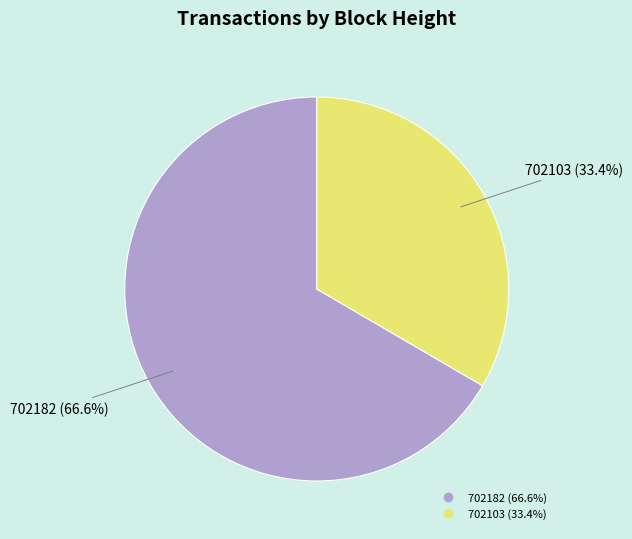

Is it true that 702103 is 33% of the pie?

True